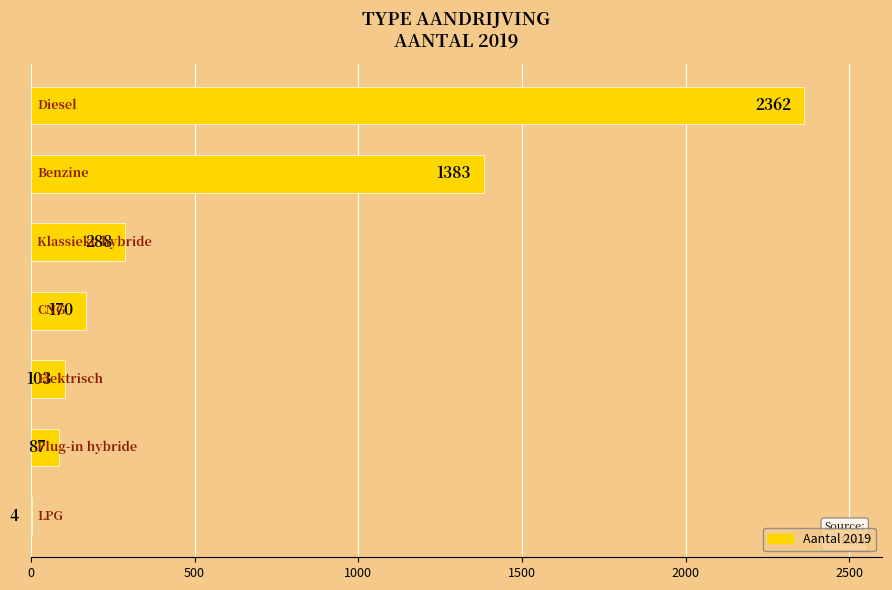

What is the sum of all values?

4397